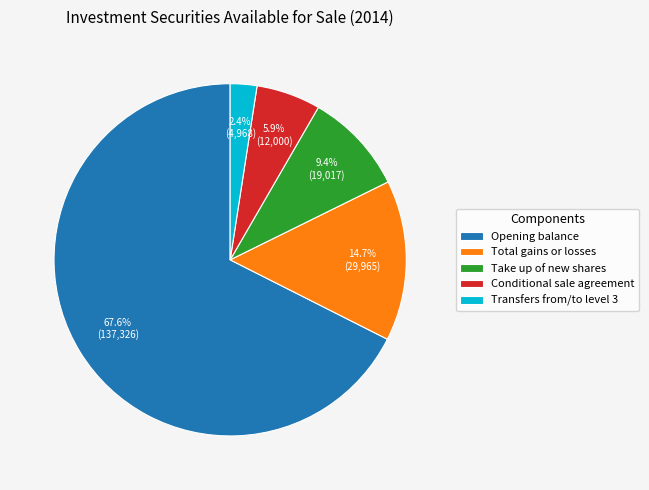

What portion of the pie excludes Total gains or losses?

85.3%